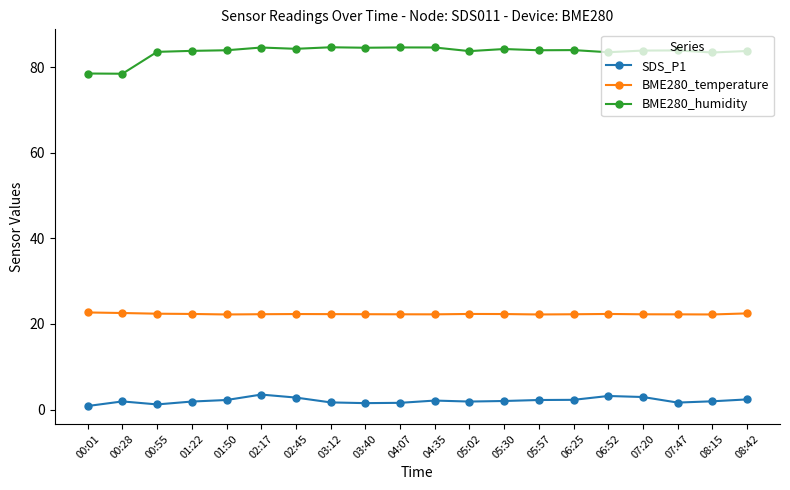

What is the value of the BME280_temperature point at the 3rd from the left?

22.4